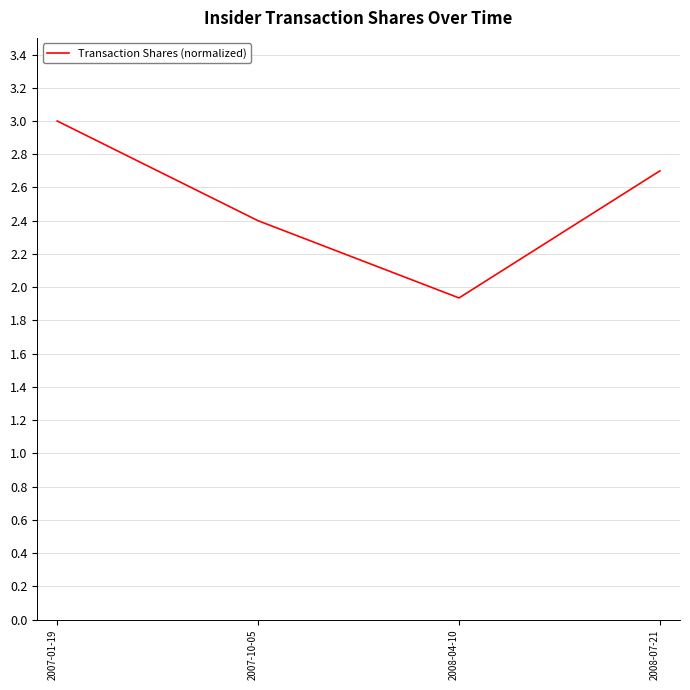

Rank the categories by value from highest to lowest.

2007-01-19, 2008-07-21, 2007-10-05, 2008-04-10